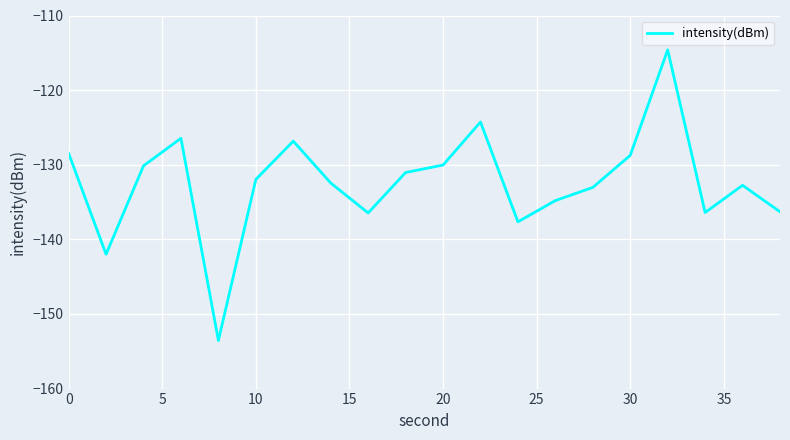

What is the smallest value displayed?

-153.6